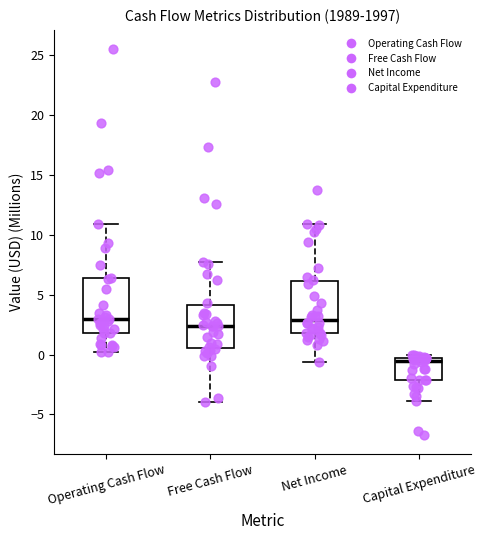

Reading left to right, transcribe this box plot: for each box, give where its median line is, the range the box spans, and where its two whiskers end, as read against the y-axis. The values are not printed on the chart, so give them approximately, as read against the axis.

Operating Cash Flow: median 3.0, box 2.0 to 6.5, whiskers 0.0 to 11.0
Free Cash Flow: median 2.5, box 0.5 to 4.0, whiskers -4.0 to 7.5
Net Income: median 3.0, box 2.0 to 6.0, whiskers -0.5 to 11.0
Capital Expenditure: median -0.5 (just below the box's upper edge), box -2.0 to -0.5, whiskers -4.0 to 0.0